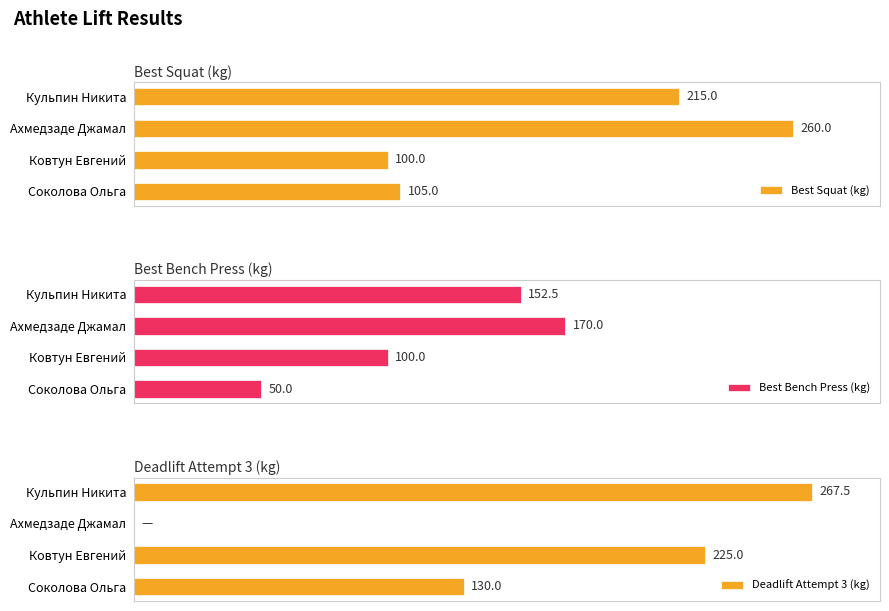

What is the value of the Best Bench Press (kg) bar at the 3rd from the left?

170.0